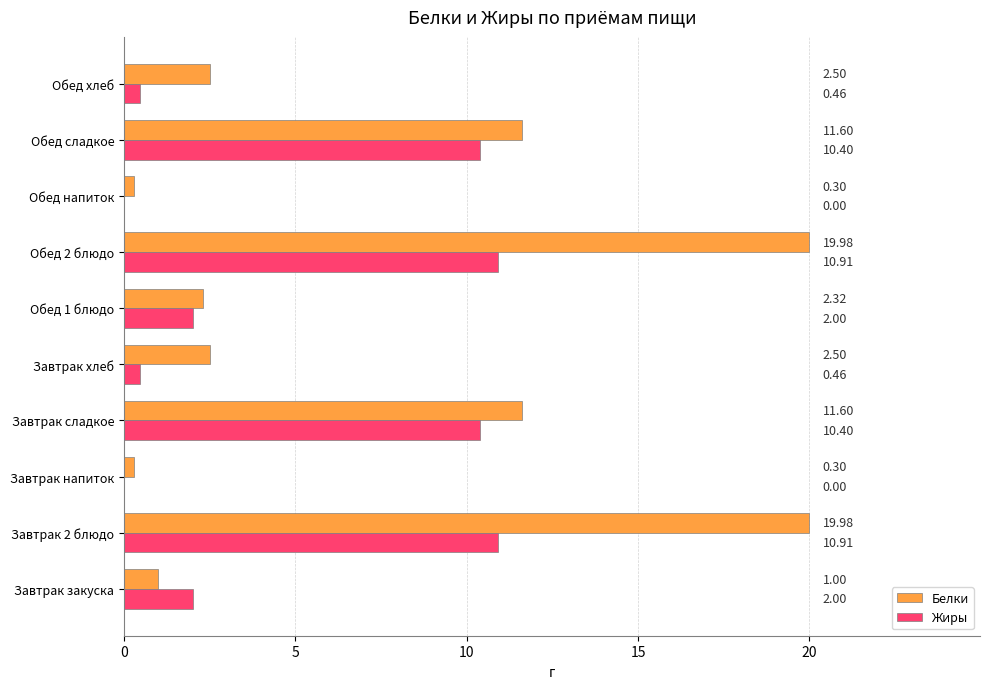

What is the total value across all series at Завтрак напиток?

0.3